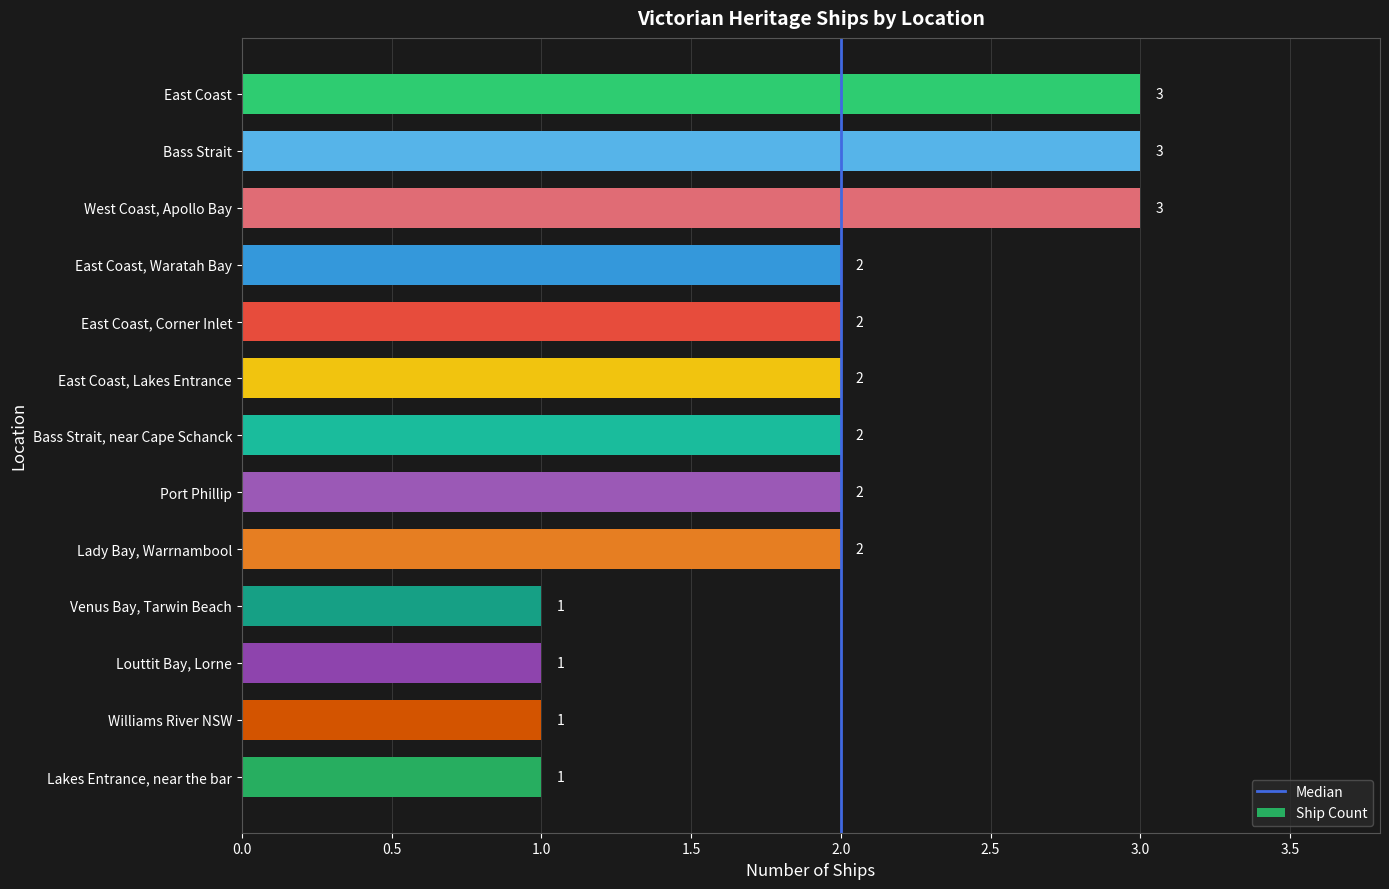

Approximately how many times larger is the value at East Coast compared to Port Phillip?

1.5